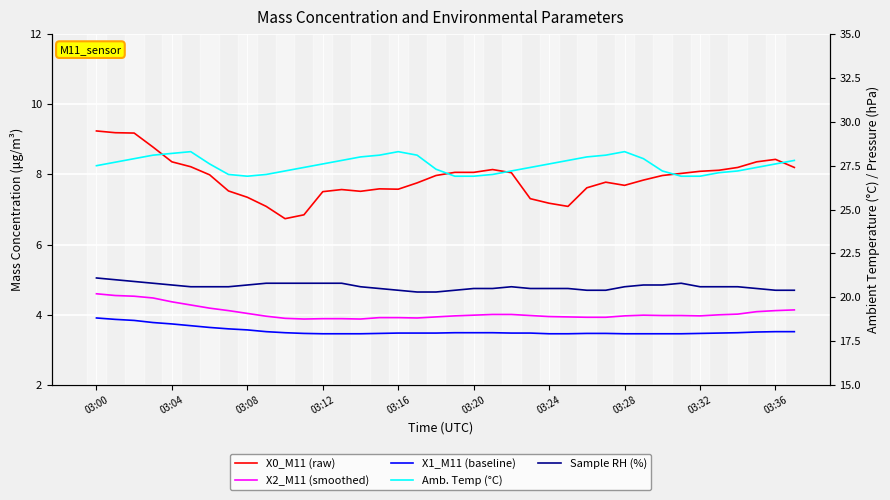

What is the average value of the X1_M11 (baseline) series?

3.5